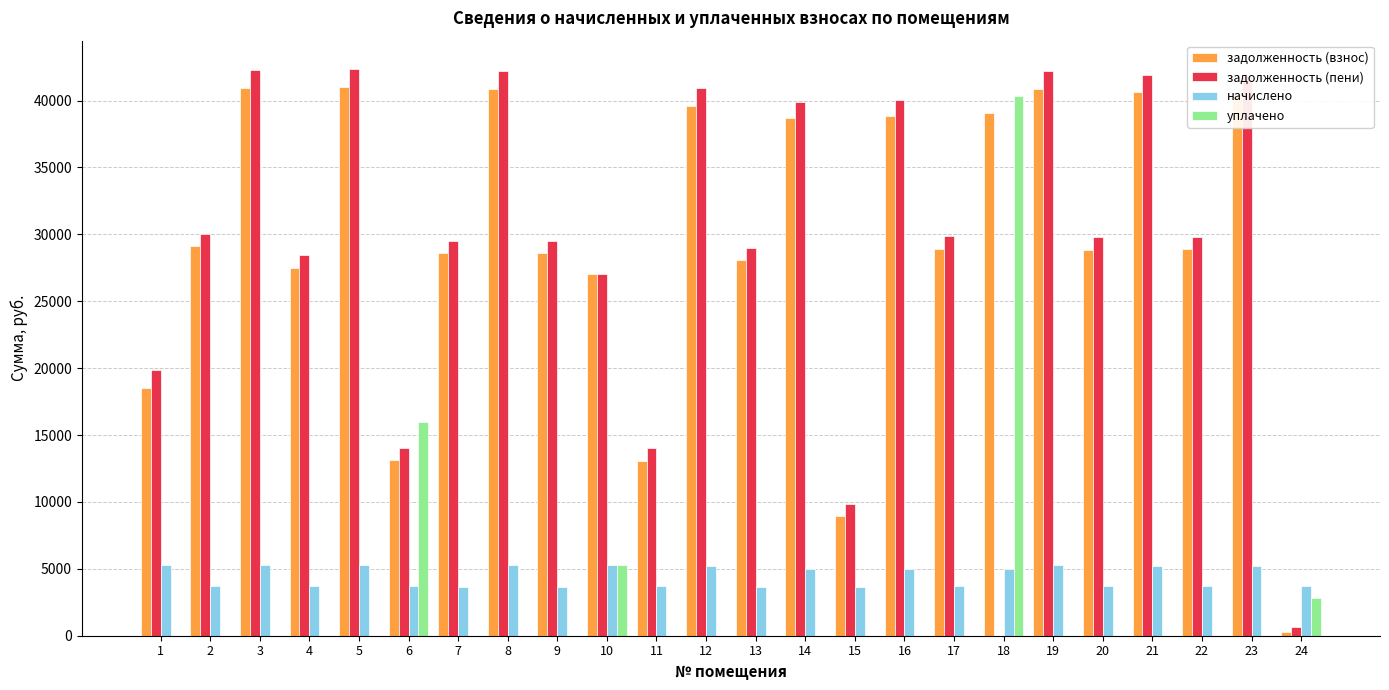

What is the maximum value for задолженность (взнос)?

41035.3